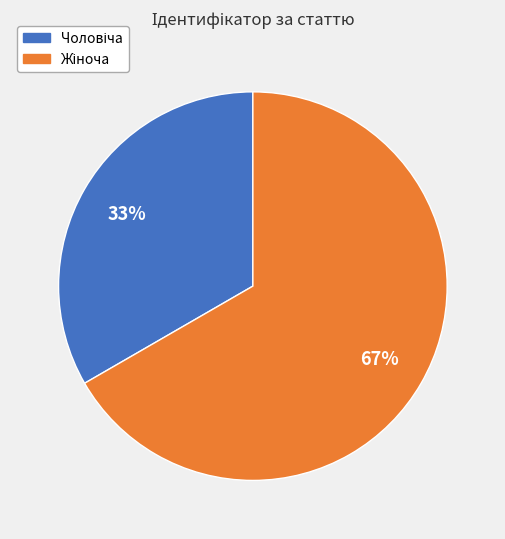

To the nearest percent, what is the average slice percentage?

50%